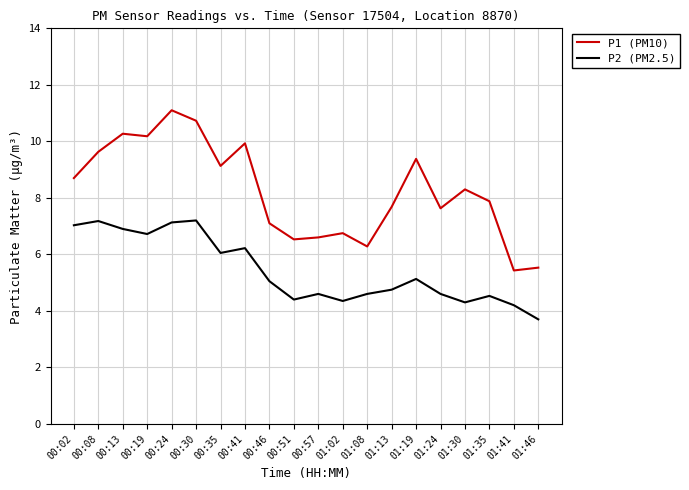

True or false: P2 (PM2.5) and P1 (PM10) cross at least once.

False